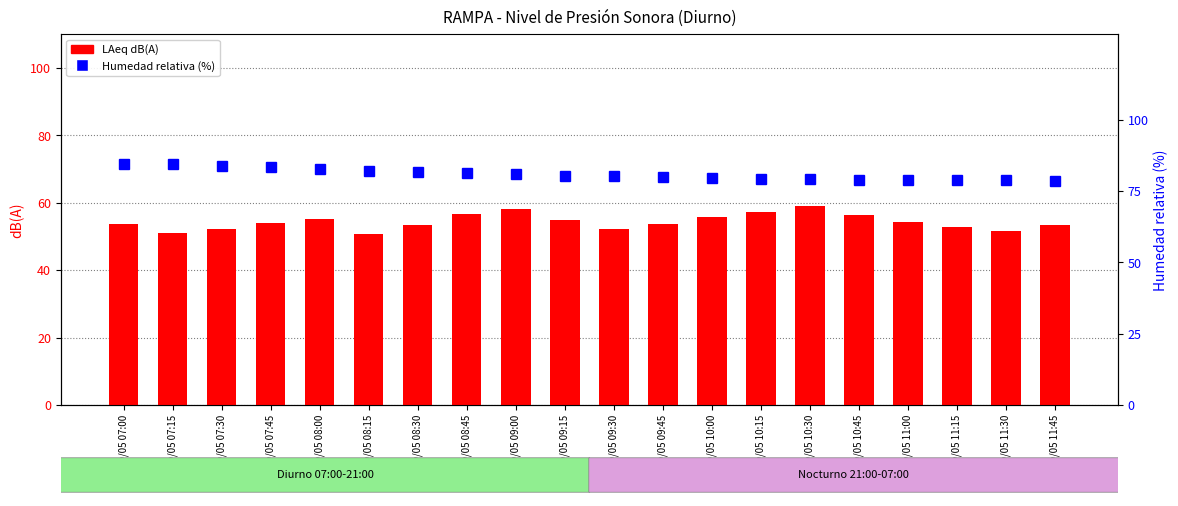

Reading left to right, what are all the values shown in this chart?

LAeq: 09/05 07:00=53.6	09/05 07:15=51.0	09/05 07:30=52.3	09/05 07:45=54.1	09/05 08:00=55.2	09/05 08:15=50.8	09/05 08:30=53.4	09/05 08:45=56.7	09/05 09:00=58.2	09/05 09:15=54.9	09/05 09:30=52.1	09/05 09:45=53.8	09/05 10:00=55.6	09/05 10:15=57.3	09/05 10:30=59.1	09/05 10:45=56.4	09/05 11:00=54.2	09/05 11:15=52.9	09/05 11:30=51.7	09/05 11:45=53.5
Humedad relativa (%): 09/05 07:00=84.4	09/05 07:15=84.4	09/05 07:30=83.9	09/05 07:45=83.5	09/05 08:00=82.8	09/05 08:15=82.1	09/05 08:30=81.6	09/05 08:45=81.2	09/05 09:00=80.8	09/05 09:15=80.4	09/05 09:30=80.1	09/05 09:45=79.8	09/05 10:00=79.5	09/05 10:15=79.3	09/05 10:30=79.1	09/05 10:45=79.0	09/05 11:00=78.9	09/05 11:15=78.8	09/05 11:30=78.7	09/05 11:45=78.6